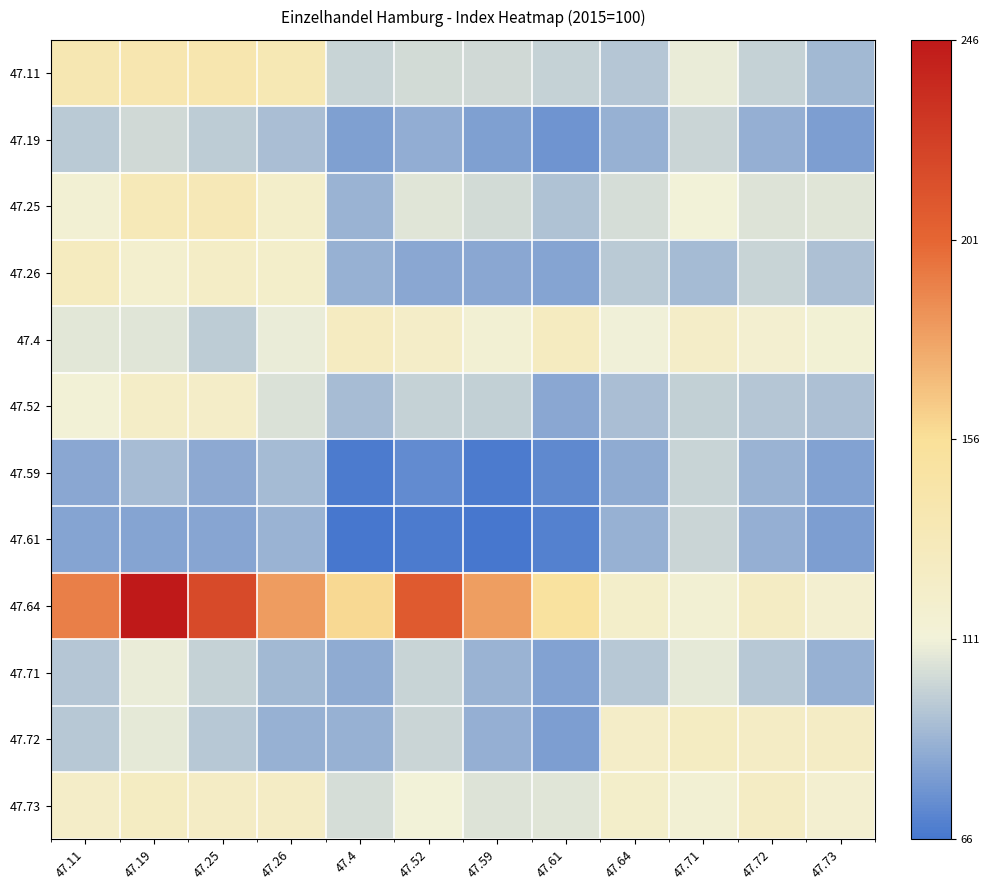

At which category is the sum across all series the highest?

47.19